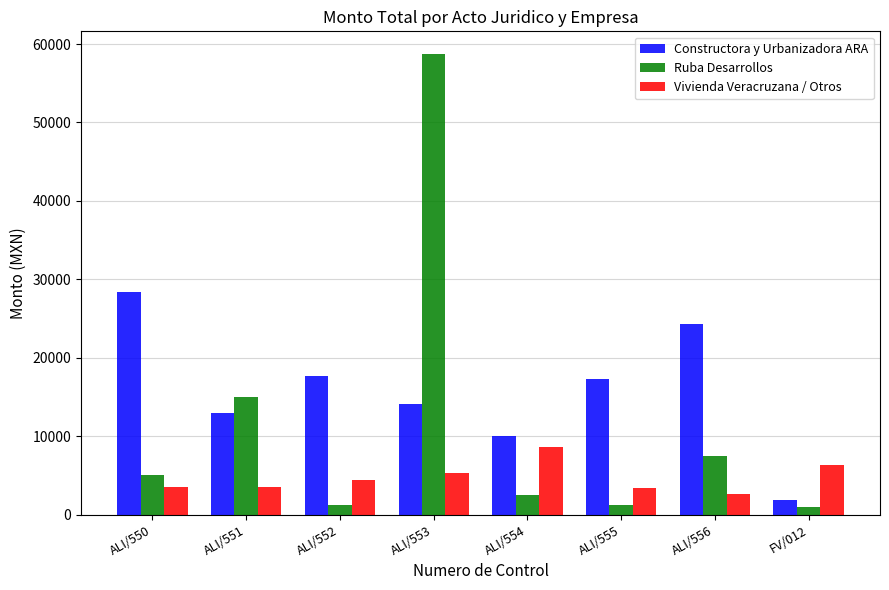

The value of Vivienda Veracruzana / Otros at ALI/550 is 3540. True or false?

True